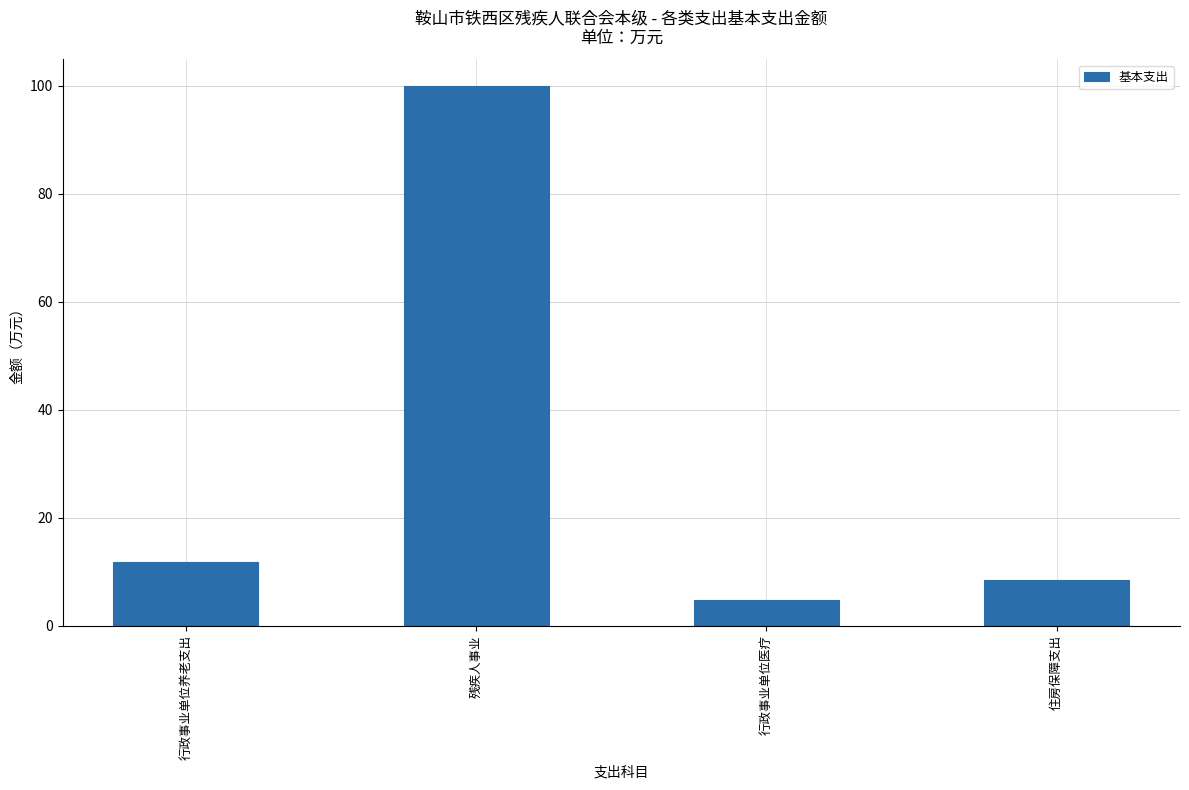

What is the maximum value shown in the chart?

99.9